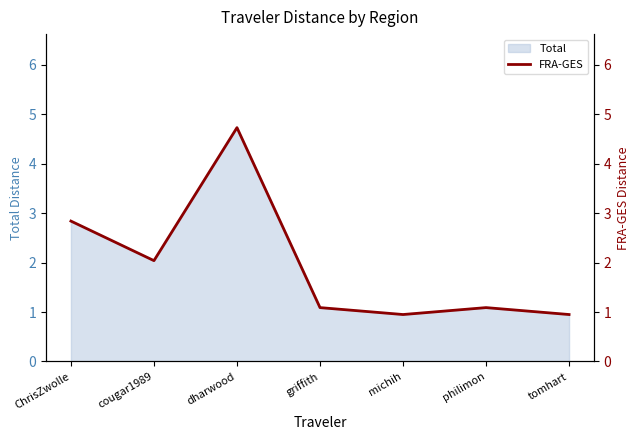

List the labels in order of value, largest first.

dharwood, ChrisZwolle, cougar1989, griffith, philimon, michih, tomhart